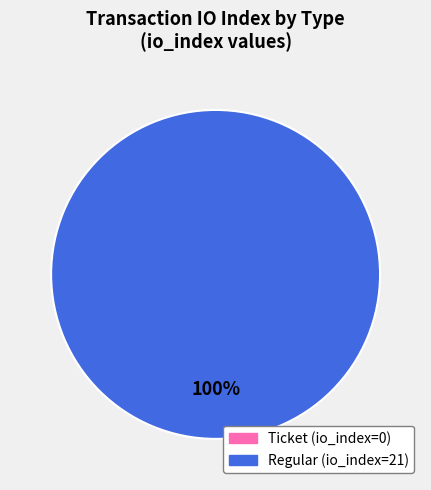

How many segments does this pie chart have?

2